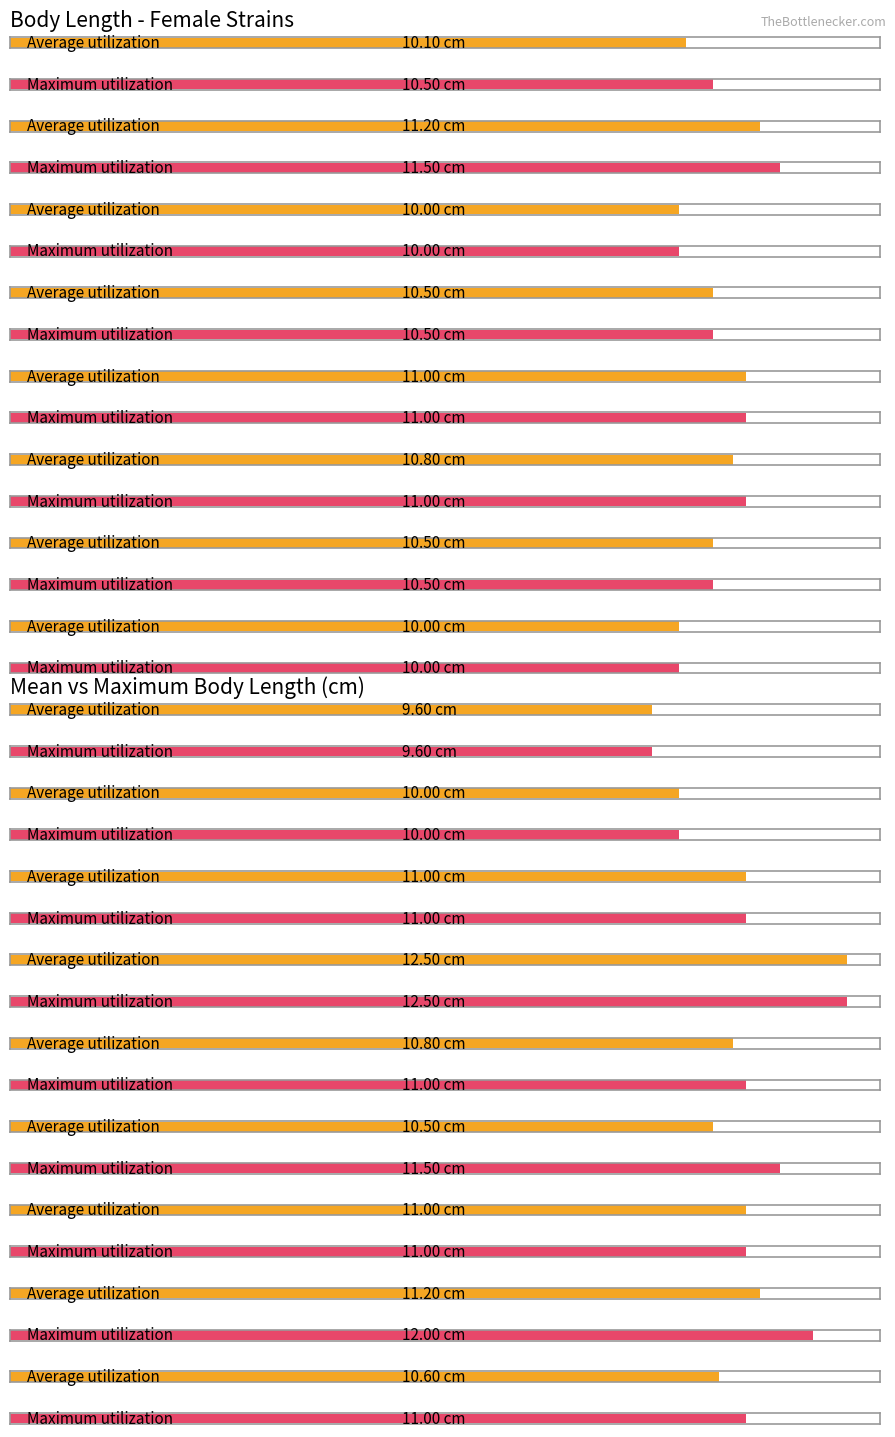

Is it true that Average utilization equals 4.3 at PreCCF0113?

False